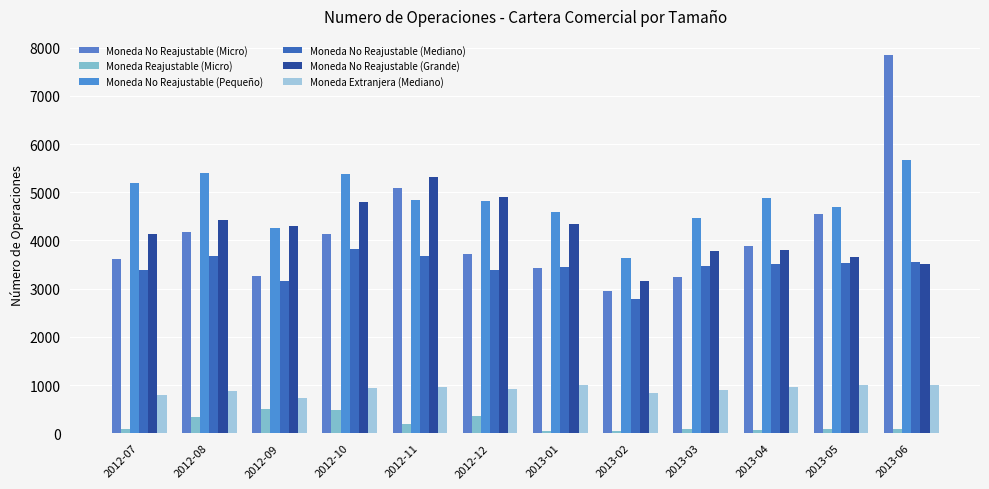

Reading left to right, list all the values displayed in this chart.

Moneda No Reajustable (Micro): 2012-07=3622	2012-08=4167	2012-09=3253	2012-10=4138	2012-11=5090	2012-12=3713	2013-01=3429	2013-02=2952	2013-03=3232	2013-04=3880	2013-05=4555	2013-06=7853
Moneda Reajustable (Micro): 2012-07=93	2012-08=334	2012-09=499	2012-10=485	2012-11=184	2012-12=362	2013-01=52	2013-02=41	2013-03=94	2013-04=73	2013-05=84	2013-06=94
Moneda No Reajustable (Pequeño): 2012-07=5203	2012-08=5397	2012-09=4265	2012-10=5379	2012-11=4833	2012-12=4814	2013-01=4582	2013-02=3636	2013-03=4459	2013-04=4880	2013-05=4686	2013-06=5663
Moneda No Reajustable (Mediano): 2012-07=3377	2012-08=3669	2012-09=3161	2012-10=3827	2012-11=3674	2012-12=3394	2013-01=3449	2013-02=2794	2013-03=3466	2013-04=3510	2013-05=3542	2013-06=3561
Moneda No Reajustable (Grande): 2012-07=4143	2012-08=4433	2012-09=4309	2012-10=4796	2012-11=5327	2012-12=4912	2013-01=4352	2013-02=3166	2013-03=3781	2013-04=3800	2013-05=3658	2013-06=3519
Moneda Extranjera (Mediano): 2012-07=798	2012-08=879	2012-09=721	2012-10=939	2012-11=961	2012-12=926	2013-01=1003	2013-02=836	2013-03=898	2013-04=956	2013-05=1002	2013-06=993